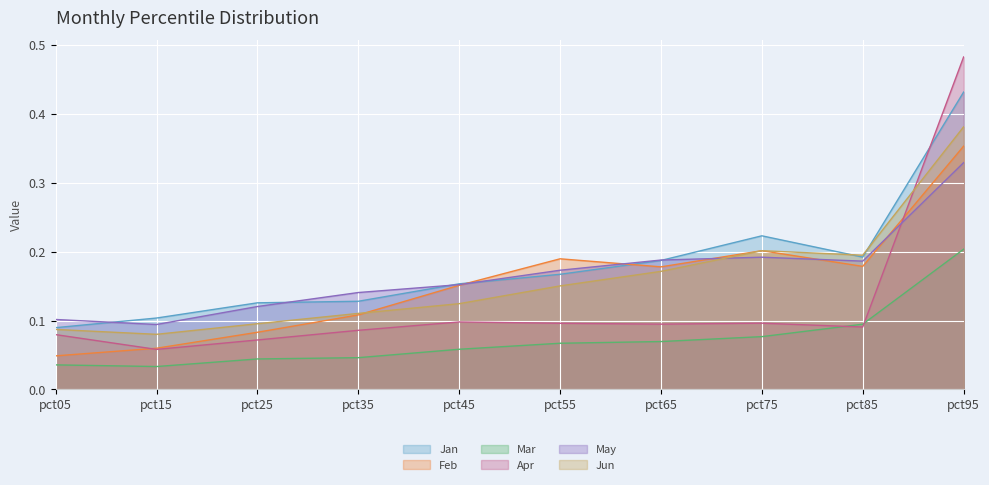

True or false: Jun has a value of 0.0 at pct15.

False